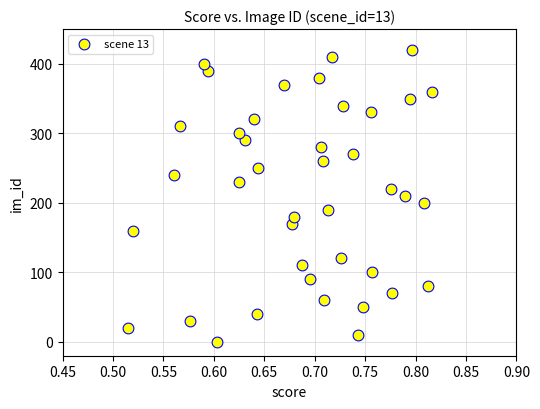

What is the range of Y values (max minus min)?

420